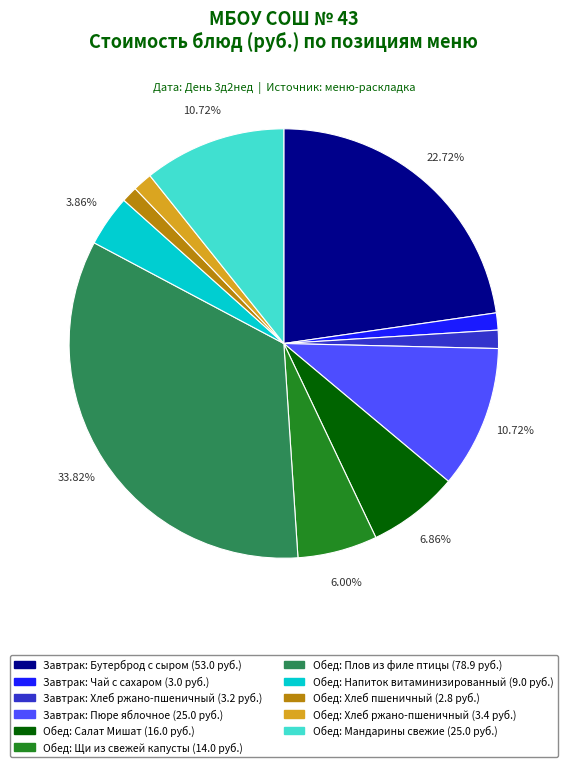

Does any single category account for the majority?

No